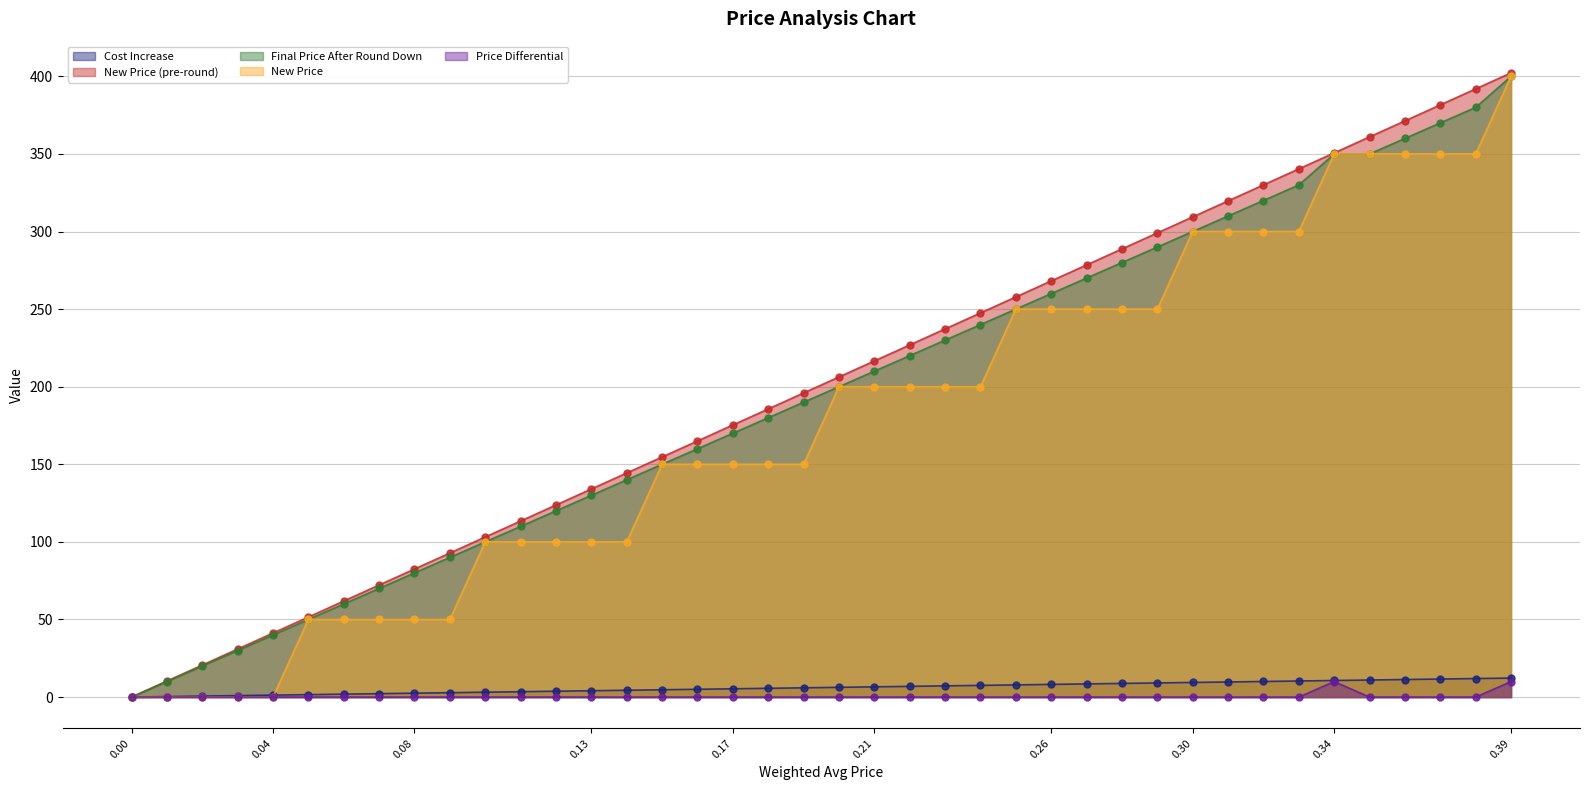

Reading right to left, list all the values displayed in this chart.

Cost Increase: 12.2	11.9	11.6	11.3	11.0	10.7	10.4	10.0	9.7	9.4	9.1	8.8	8.5	8.2	7.8	7.5	7.2	6.9	6.6	6.3	6.0	5.7	5.3	5.0	4.7	4.4	4.1	3.8	3.5	3.1	2.8	2.5	2.2	1.9	1.6	1.3	0.9	0.6	0.3	0.0
New Price (pre-round): 402.2	391.9	381.6	371.3	361.0	350.7	340.4	330.0	319.7	309.4	299.1	288.8	278.5	268.2	257.9	247.5	237.2	226.9	216.6	206.3	196.0	185.7	175.3	165.0	154.7	144.4	134.1	123.8	113.5	103.1	92.8	82.5	72.2	61.9	51.6	41.3	30.9	20.6	10.3	0.0
Final Price After Round Down: 400.0	380.0	370.0	360.0	350.0	350.0	330.0	320.0	310.0	300.0	290.0	280.0	270.0	260.0	250.0	240.0	230.0	220.0	210.0	200.0	190.0	180.0	170.0	160.0	150.0	140.0	130.0	120.0	110.0	100.0	90.0	80.0	70.0	60.0	50.0	40.0	30.0	20.0	10.0	0.0
New Price: 400.0	350.0	350.0	350.0	350.0	350.0	300.0	300.0	300.0	300.0	250.0	250.0	250.0	250.0	250.0	200.0	200.0	200.0	200.0	200.0	150.0	150.0	150.0	150.0	150.0	100.0	100.0	100.0	100.0	100.0	50.0	50.0	50.0	50.0	50.0	0.0	0.0	0.0	0.0	0.0
Price Differential: 10.0	0.0	0.0	0.0	0.0	10.0	0.0	0.0	0.0	0.0	0.0	0.0	0.0	0.0	0.0	0.0	0.0	0.0	0.0	0.0	0.0	0.0	0.0	0.0	0.0	0.0	0.0	0.0	0.0	0.0	0.0	0.0	0.0	0.0	0.0	0.0	0.0	0.0	0.0	0.0